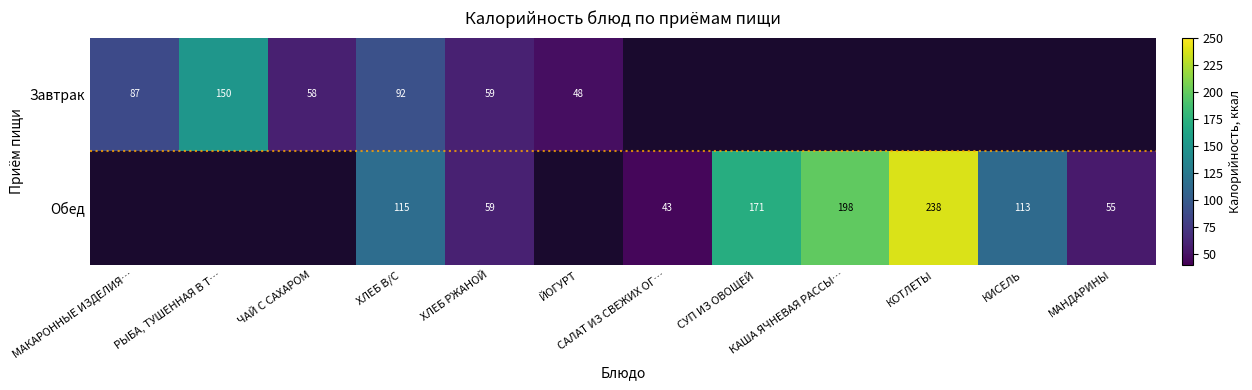

Rank the series by their maximum value, from lowest to highest.

Завтрак, Обед